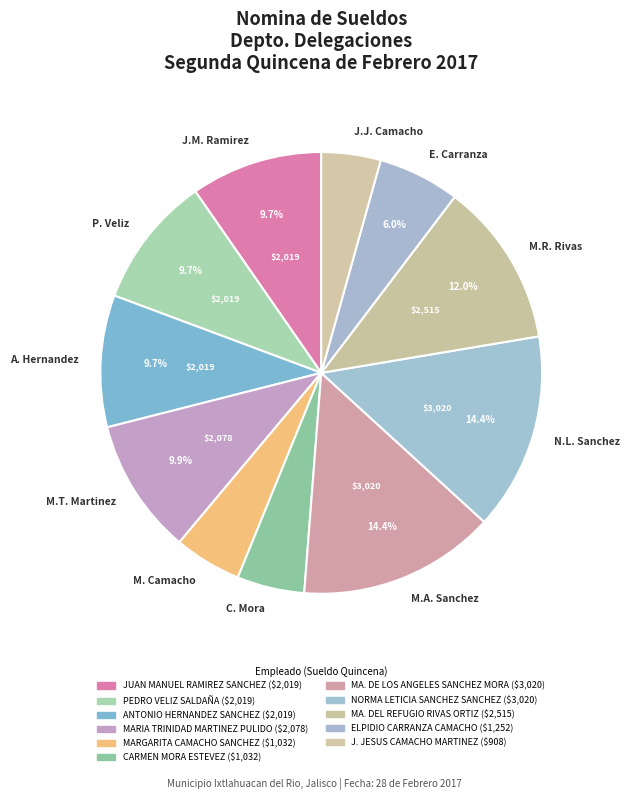

Which slice is the smallest?

J.J. Camacho